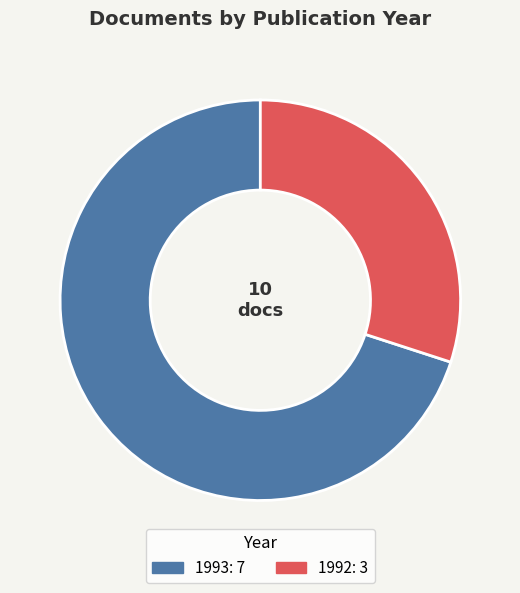

The 1992 slice represents 17% of the pie. True or false?

False